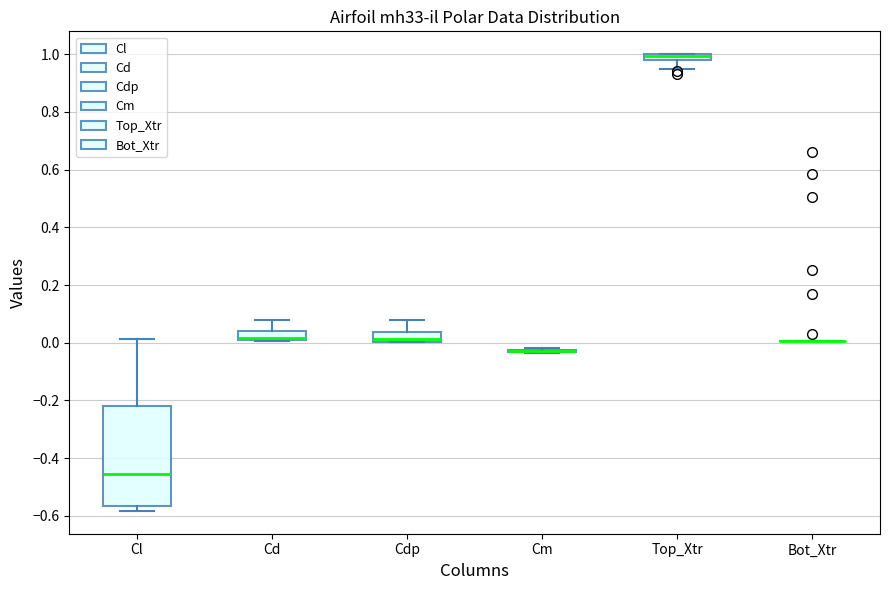

Comparing the boxes themselves (not the whiskers), which one is the tallest?

Cl